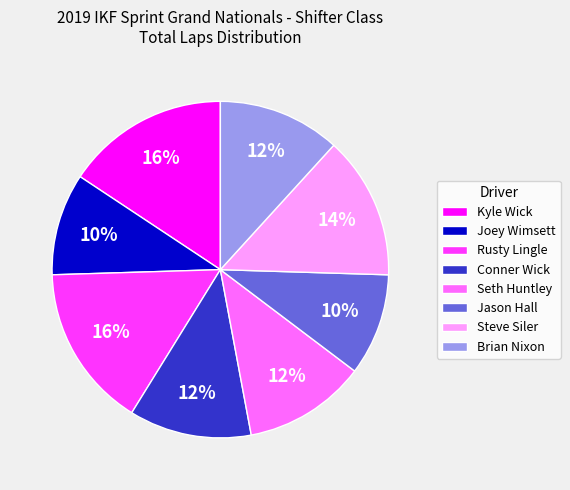

How many segments does this pie chart have?

8